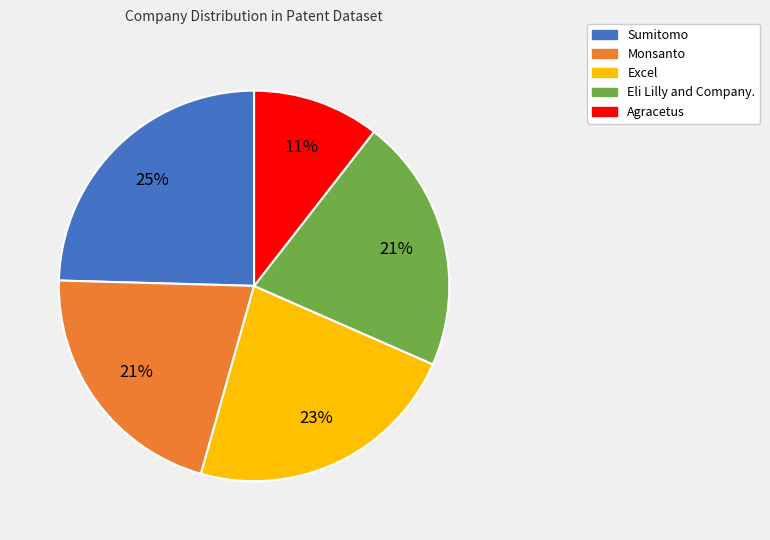

To the nearest percent, what portion does Eli Lilly and Company. represent?

21%